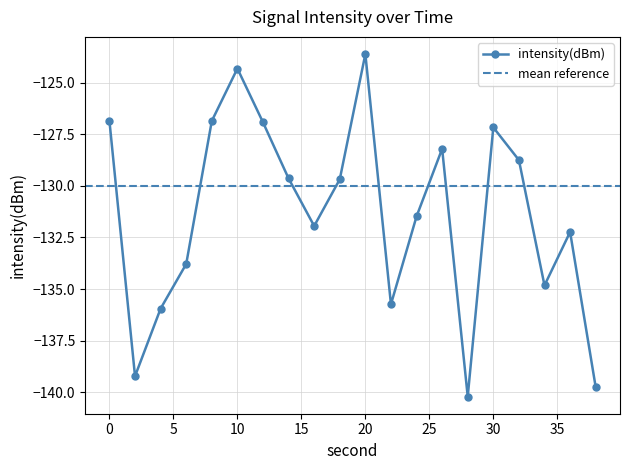

List the labels in order of value, smallest first.

28, 38, 2, 4, 22, 34, 6, 36, 16, 24, 18, 14, 32, 26, 30, 12, 8, 0, 10, 20